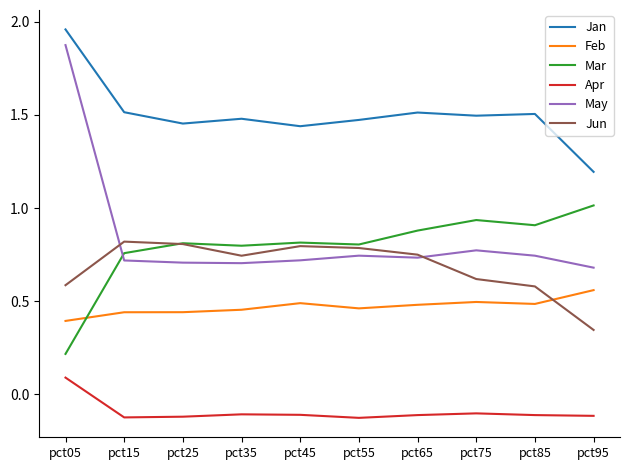

What is the total value across all series at pct65?

4.2